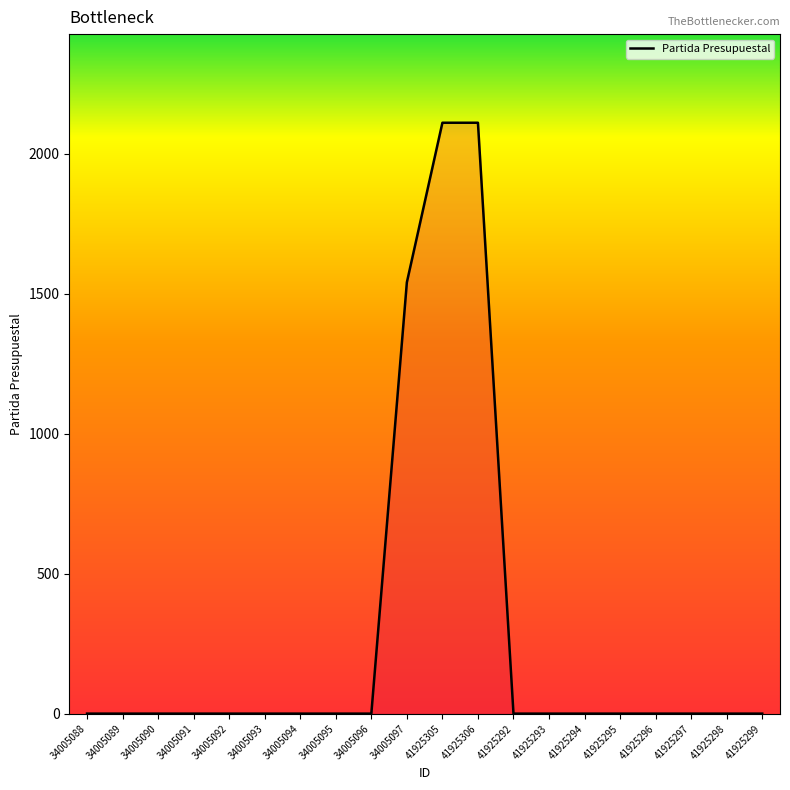

Reading left to right, list all the values displayed in this chart.

34005088=0	34005089=0	34005090=0	34005091=0	34005092=0	34005093=0	34005094=0	34005095=0	34005096=0	34005097=1541	41925305=2111	41925306=2111	41925292=0	41925293=0	41925294=0	41925295=0	41925296=0	41925297=0	41925298=0	41925299=0